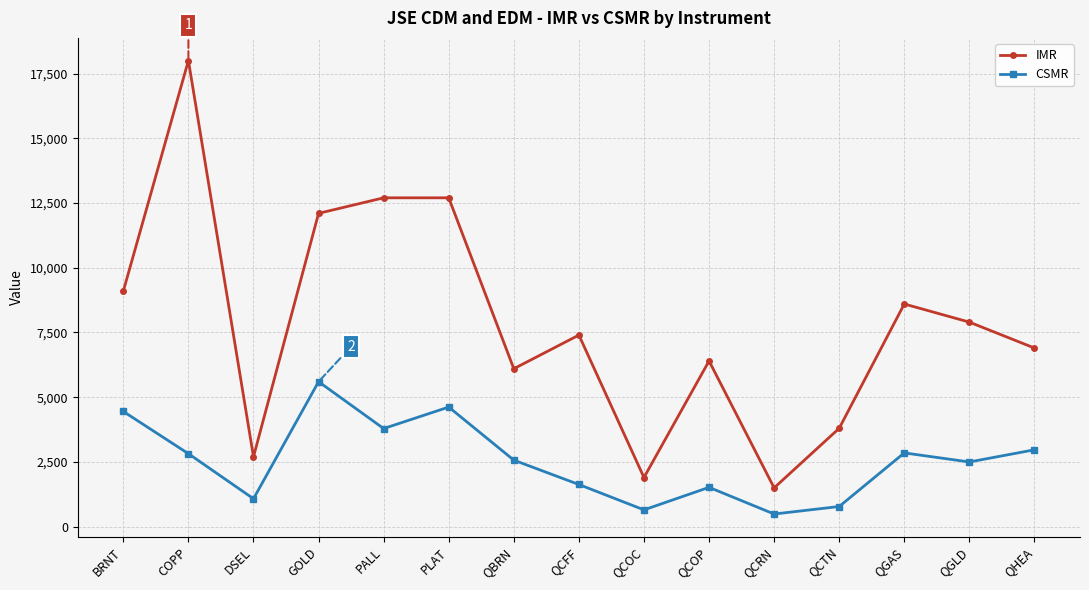

True or false: CSMR and IMR cross at least once.

False